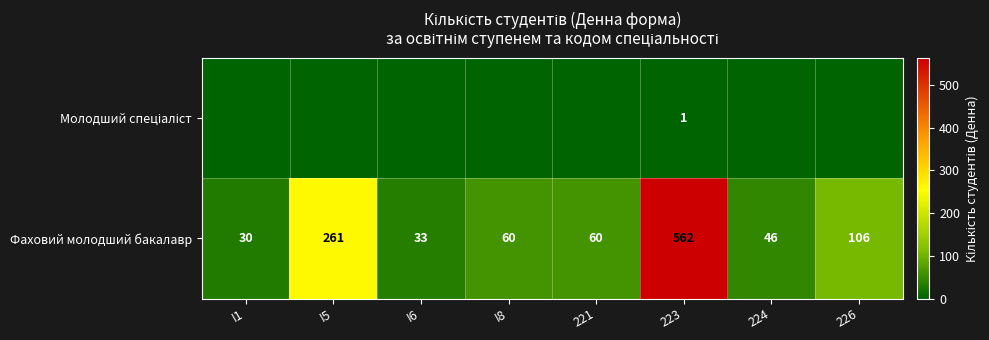

Read the Фаховий молодший бакалавр value at I1.

30